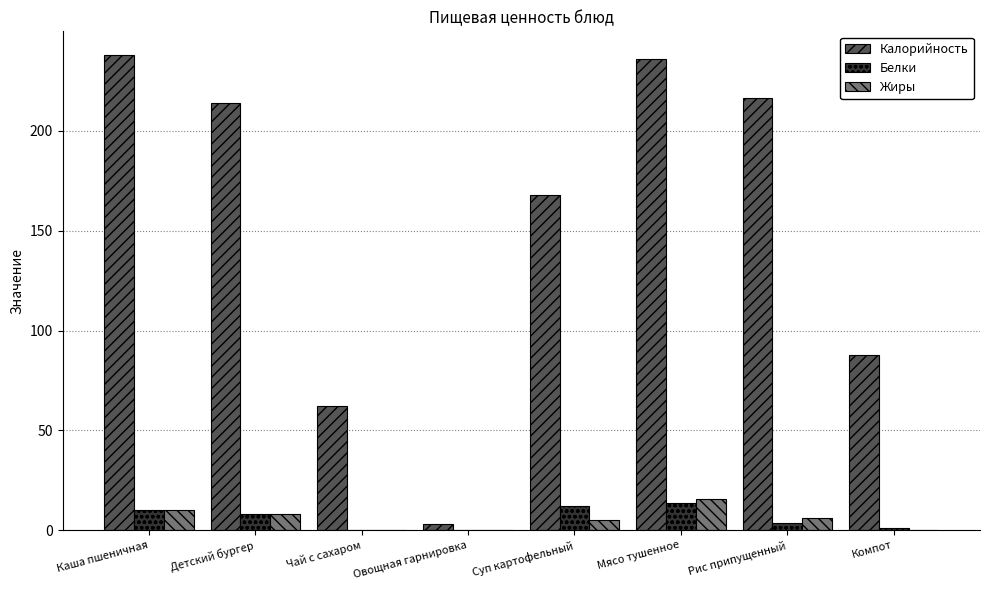

True or false: Жиры has a value of 0.0 at Чай с сахаром.

True